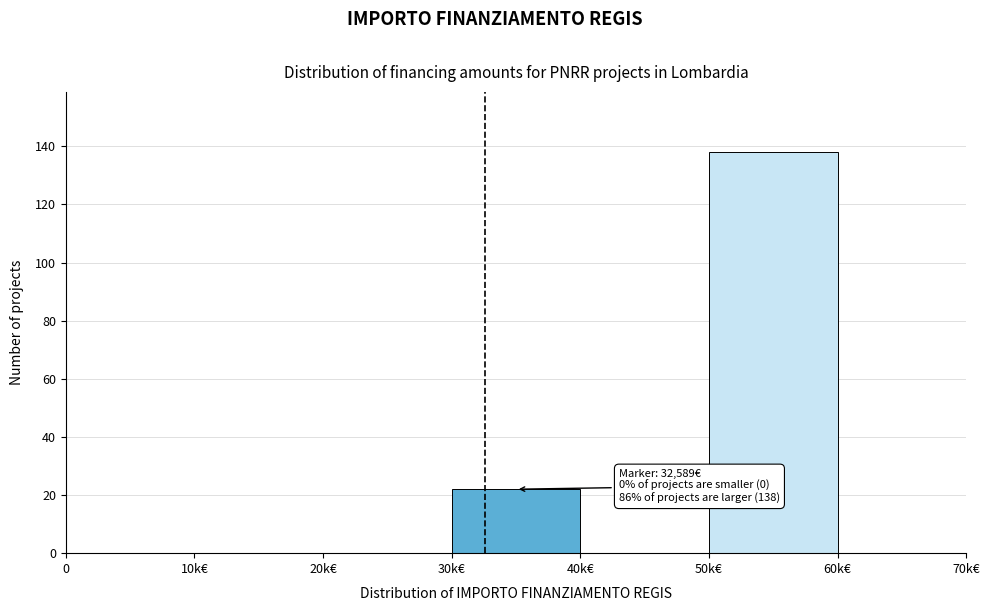

Reading left to right, what are all the values shown in this chart?

0=0	10k€=0	20k€=0	30k€=22	40k€=0	50k€=138	60k€=0